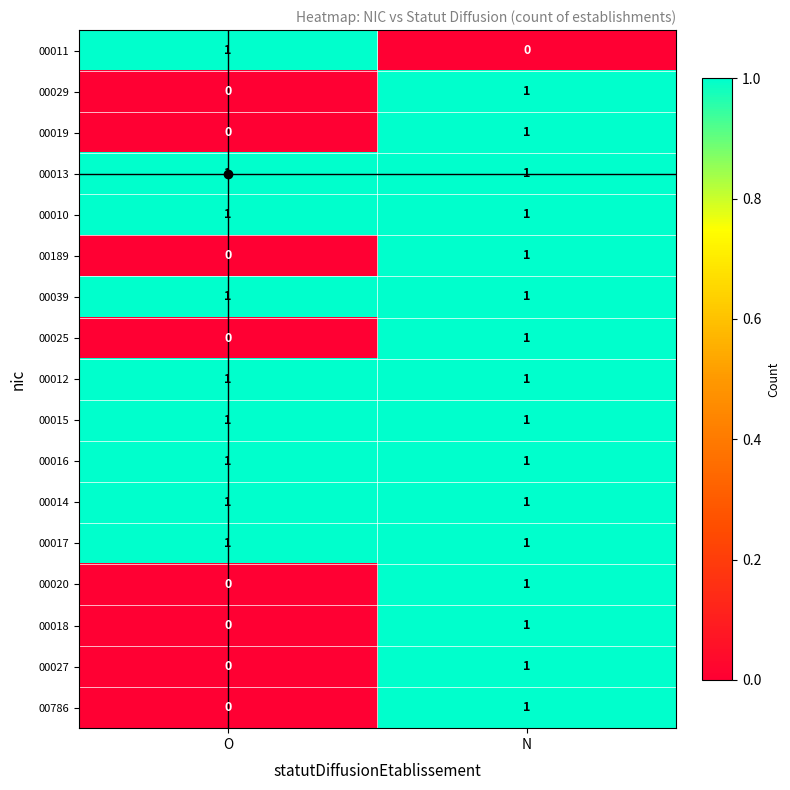

How many distinct data groups are displayed?

17